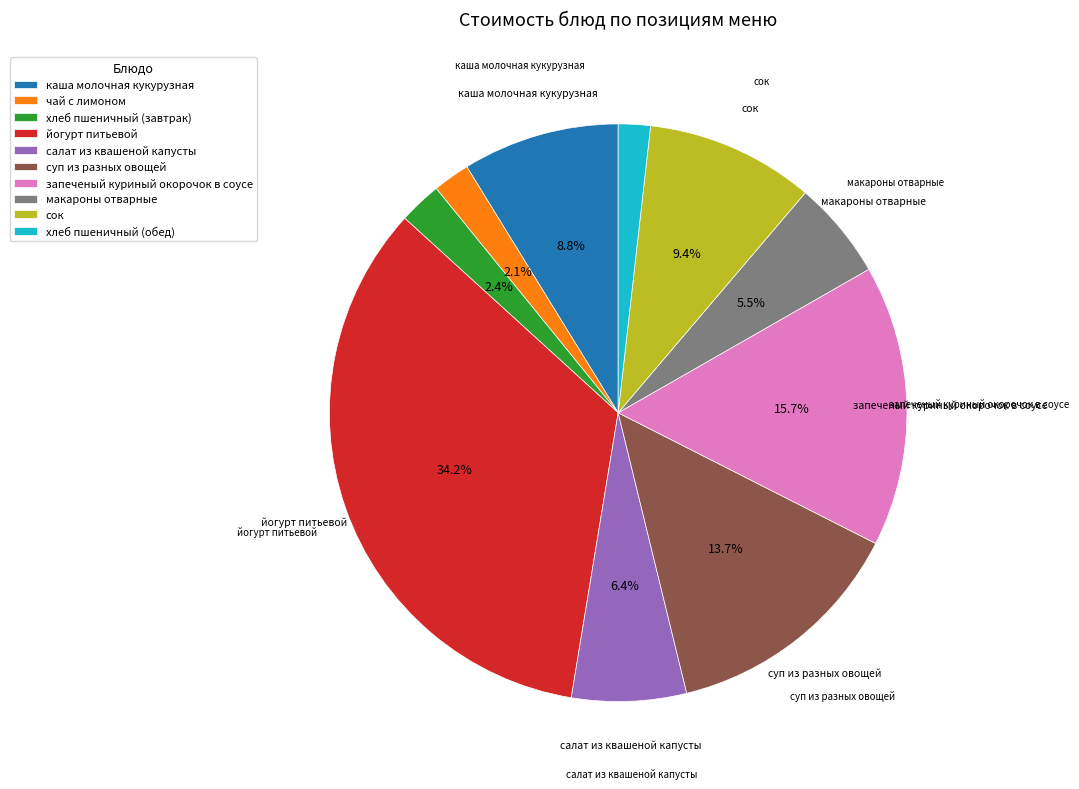

Is the sum of чай с лимоном and салат из квашеной капусты greater than half?

No